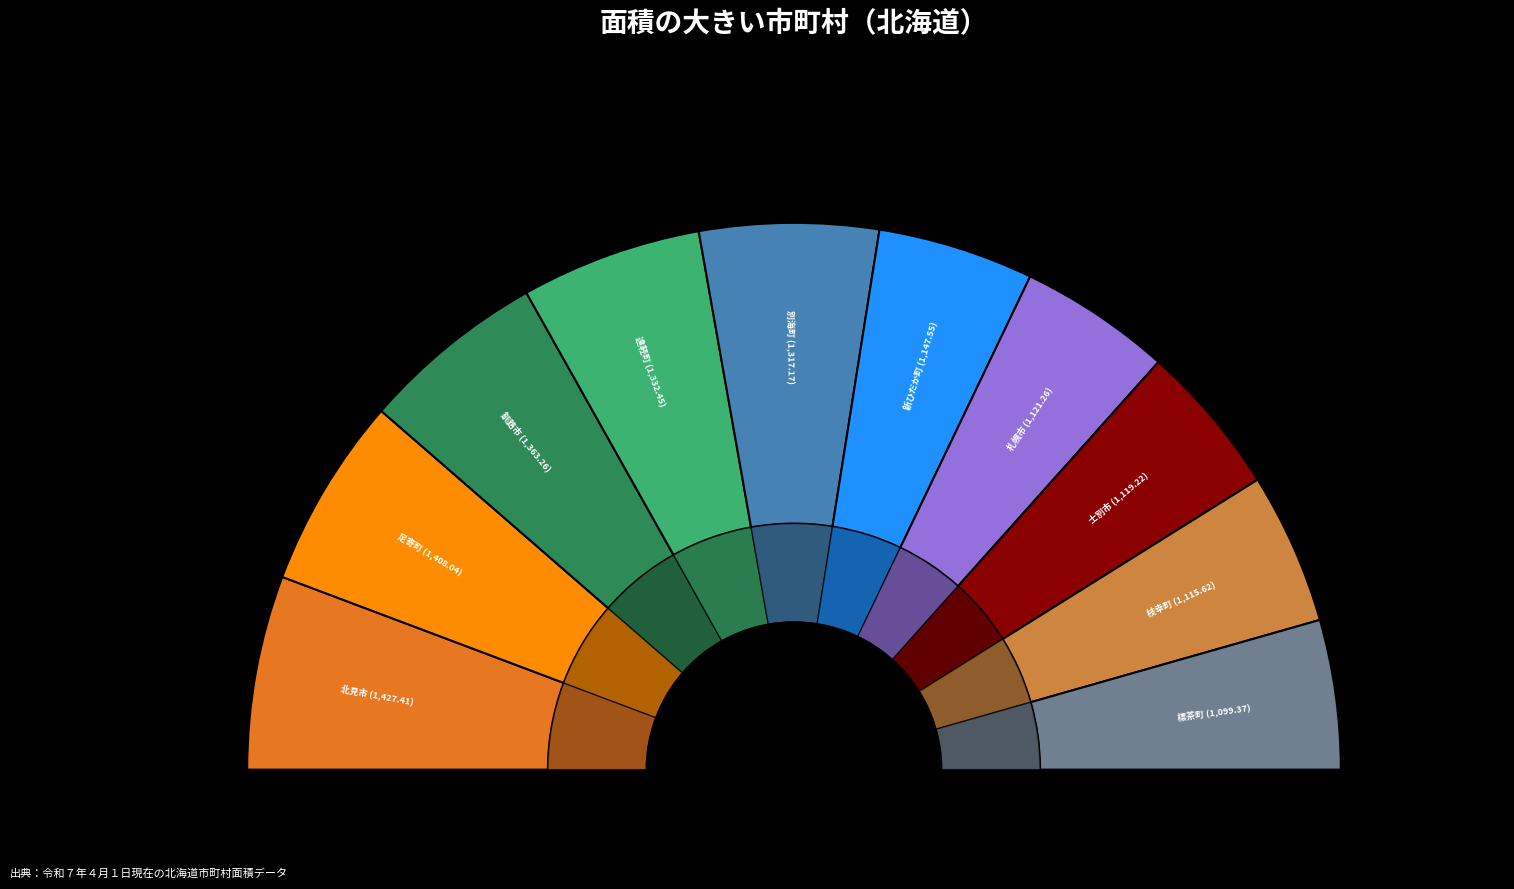

How many slices are in this pie chart?

10